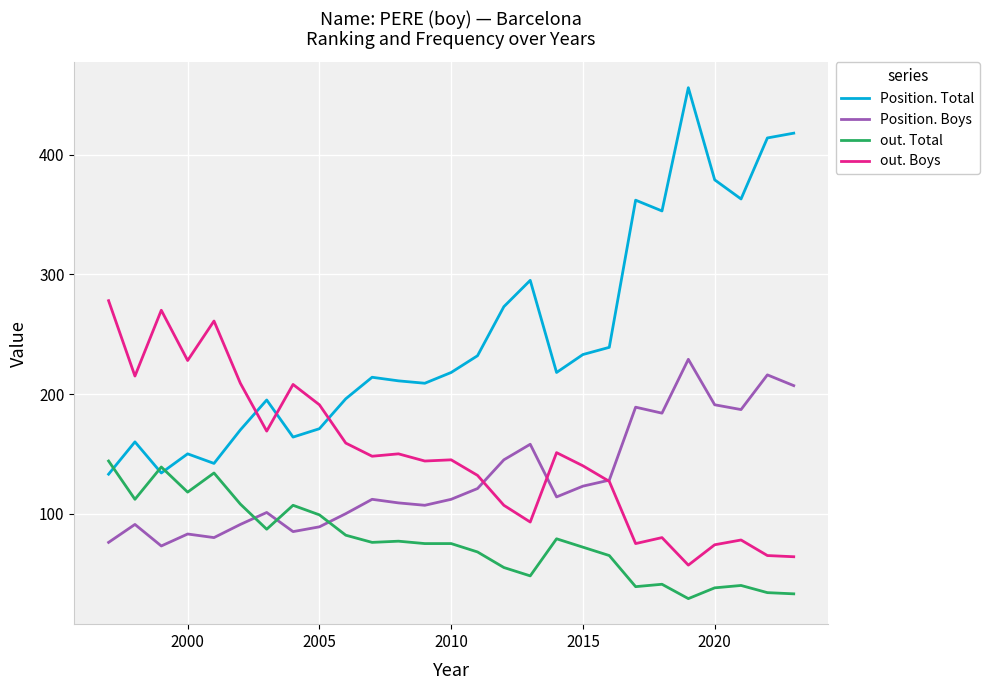

Which series has the largest total across all categories?

Position. Total